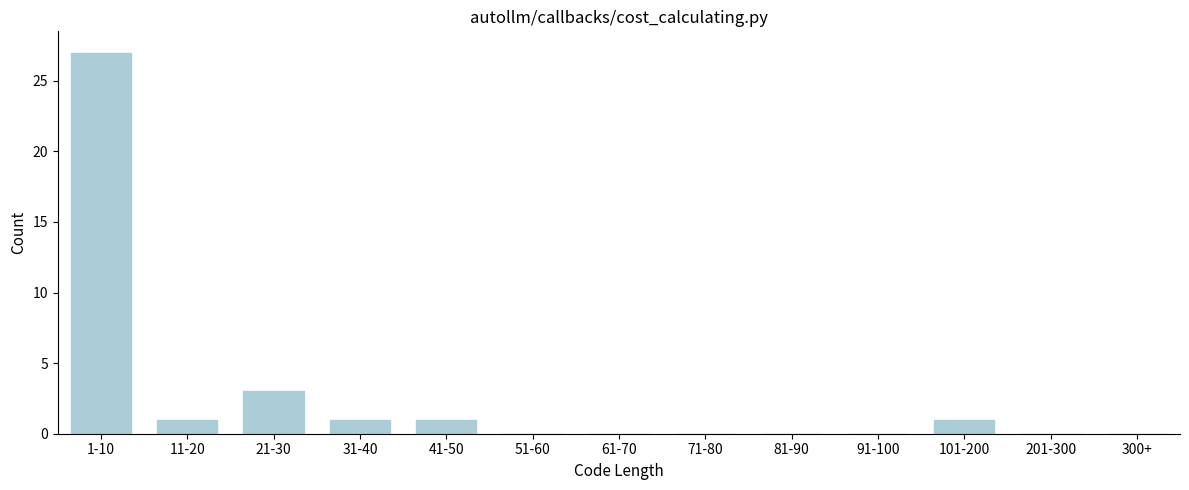

Reading left to right, extract all data points from this chart.

1-10=27	11-20=1	21-30=3	31-40=1	41-50=1	51-60=0	61-70=0	71-80=0	81-90=0	91-100=0	101-200=1	201-300=0	300+=0